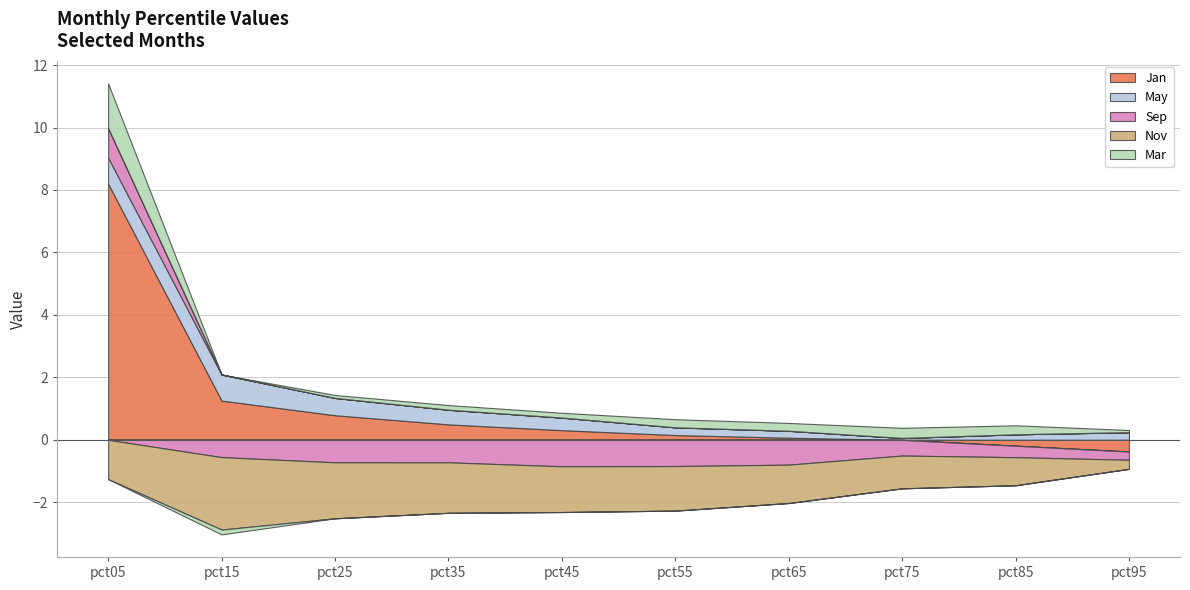

Read the Jan value at pct05.

8.2